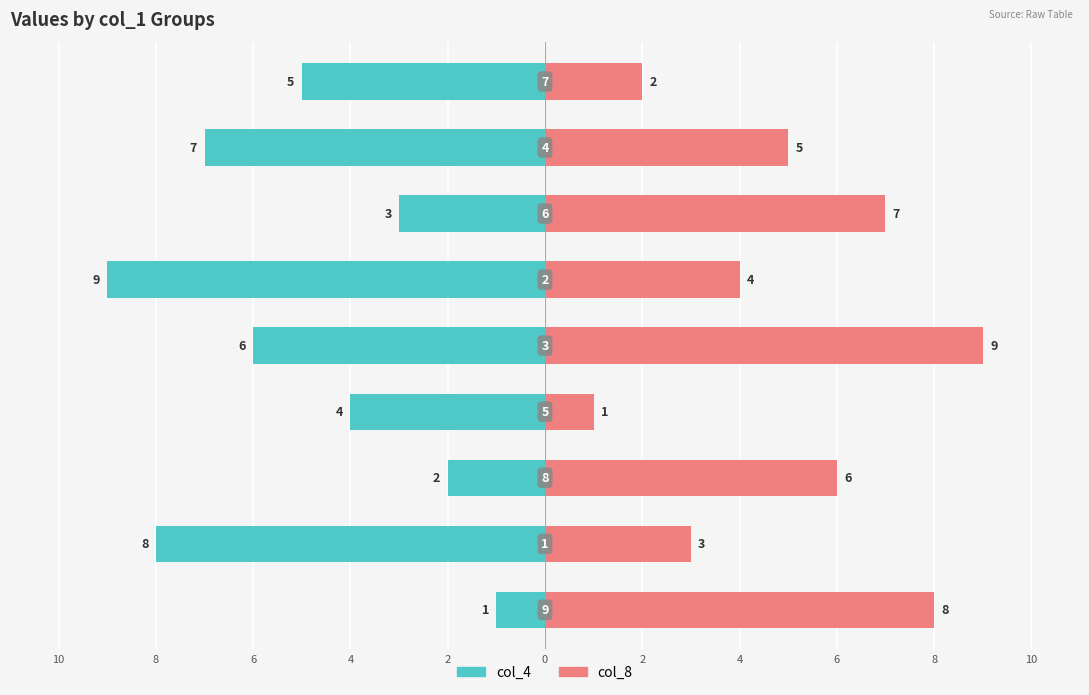

Are the bars horizontal?

Yes